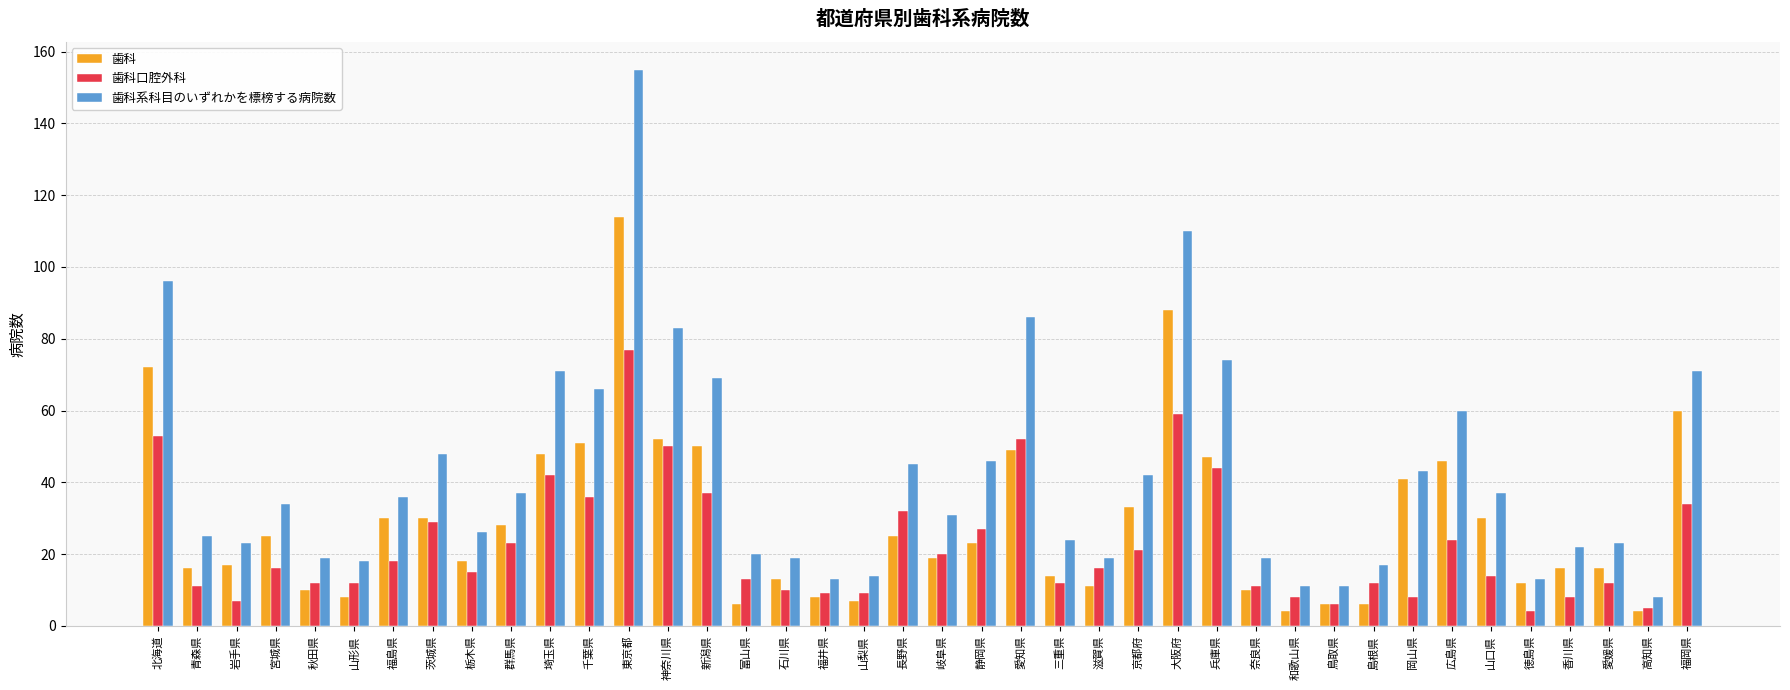

Reading right to left, list all the values displayed in this chart.

歯科: 福岡県=60	高知県=4	愛媛県=16	香川県=16	徳島県=12	山口県=30	広島県=46	岡山県=41	島根県=6	鳥取県=6	和歌山県=4	奈良県=10	兵庫県=47	大阪府=88	京都府=33	滋賀県=11	三重県=14	愛知県=49	静岡県=23	岐阜県=19	長野県=25	山梨県=7	福井県=8	石川県=13	富山県=6	新潟県=50	神奈川県=52	東京都=114	千葉県=51	埼玉県=48	群馬県=28	栃木県=18	茨城県=30	福島県=30	山形県=8	秋田県=10	宮城県=25	岩手県=17	青森県=16	北海道=72
歯科口腔外科: 福岡県=34	高知県=5	愛媛県=12	香川県=8	徳島県=4	山口県=14	広島県=24	岡山県=8	島根県=12	鳥取県=6	和歌山県=8	奈良県=11	兵庫県=44	大阪府=59	京都府=21	滋賀県=16	三重県=12	愛知県=52	静岡県=27	岐阜県=20	長野県=32	山梨県=9	福井県=9	石川県=10	富山県=13	新潟県=37	神奈川県=50	東京都=77	千葉県=36	埼玉県=42	群馬県=23	栃木県=15	茨城県=29	福島県=18	山形県=12	秋田県=12	宮城県=16	岩手県=7	青森県=11	北海道=53
歯科系科目のいずれかを標榜する病院数: 福岡県=71	高知県=8	愛媛県=23	香川県=22	徳島県=13	山口県=37	広島県=60	岡山県=43	島根県=17	鳥取県=11	和歌山県=11	奈良県=19	兵庫県=74	大阪府=110	京都府=42	滋賀県=19	三重県=24	愛知県=86	静岡県=46	岐阜県=31	長野県=45	山梨県=14	福井県=13	石川県=19	富山県=20	新潟県=69	神奈川県=83	東京都=155	千葉県=66	埼玉県=71	群馬県=37	栃木県=26	茨城県=48	福島県=36	山形県=18	秋田県=19	宮城県=34	岩手県=23	青森県=25	北海道=96